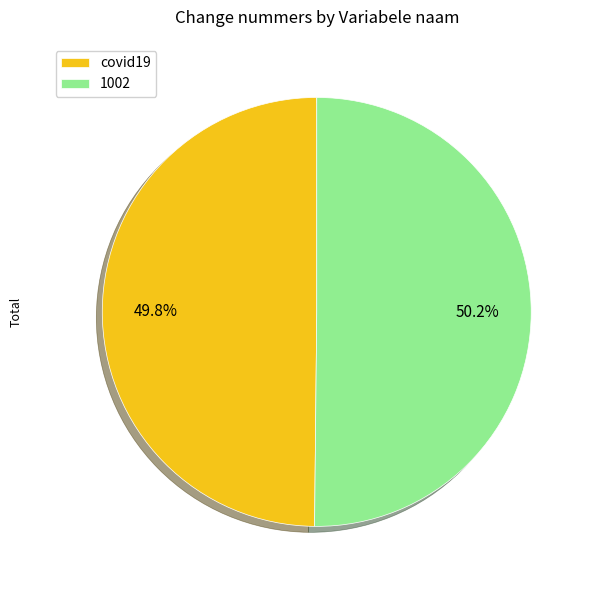

What is the total percentage of covid19 and 1002?

100.0%